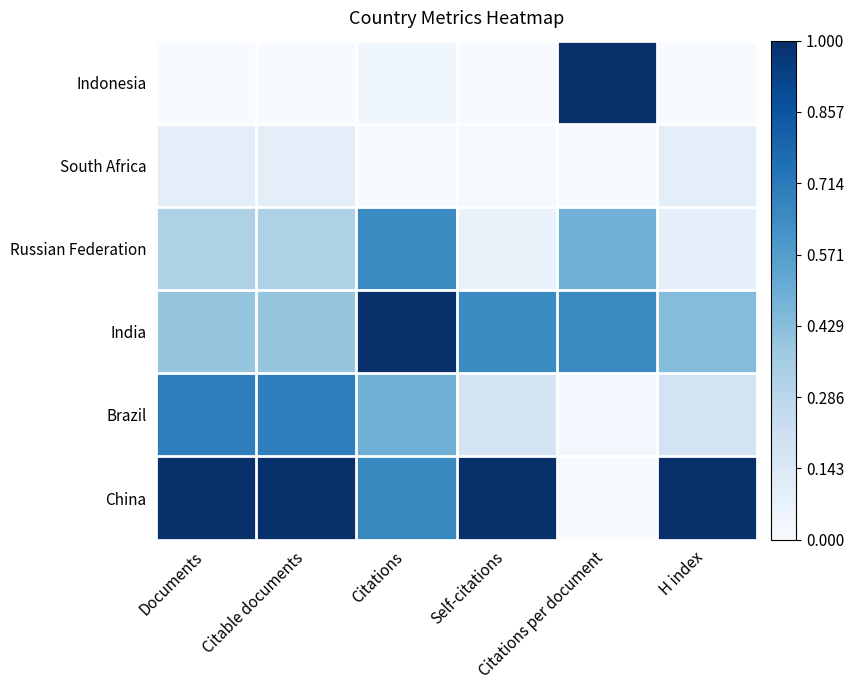

What is the total value across all series at Citable documents?

2.5